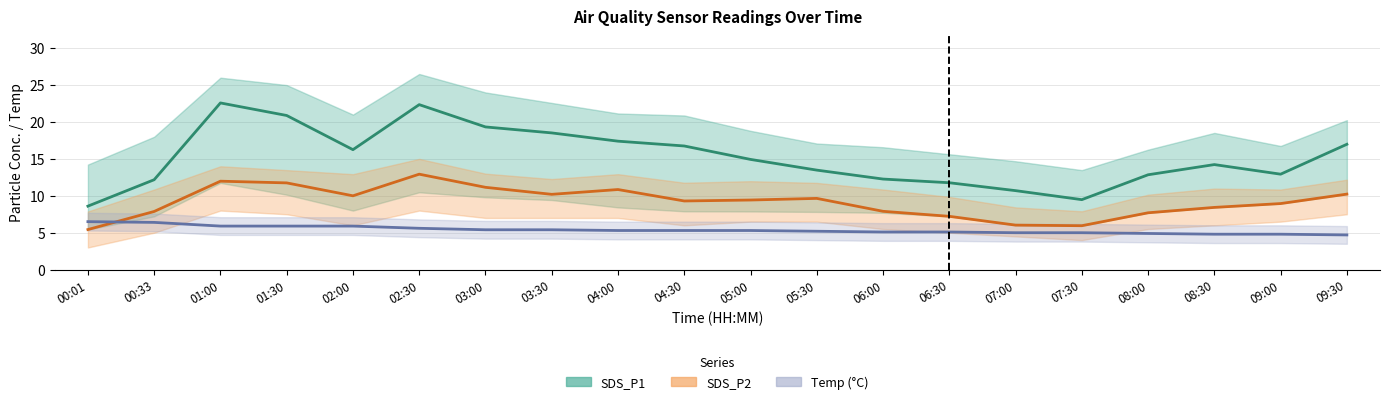

Rank the categories by SDS_P1 value from highest to lowest.

01:00, 02:30, 01:30, 03:00, 03:30, 04:00, 09:30, 04:30, 02:00, 05:00, 08:30, 05:30, 09:00, 08:00, 06:00, 00:33, 06:30, 07:00, 07:30, 00:01